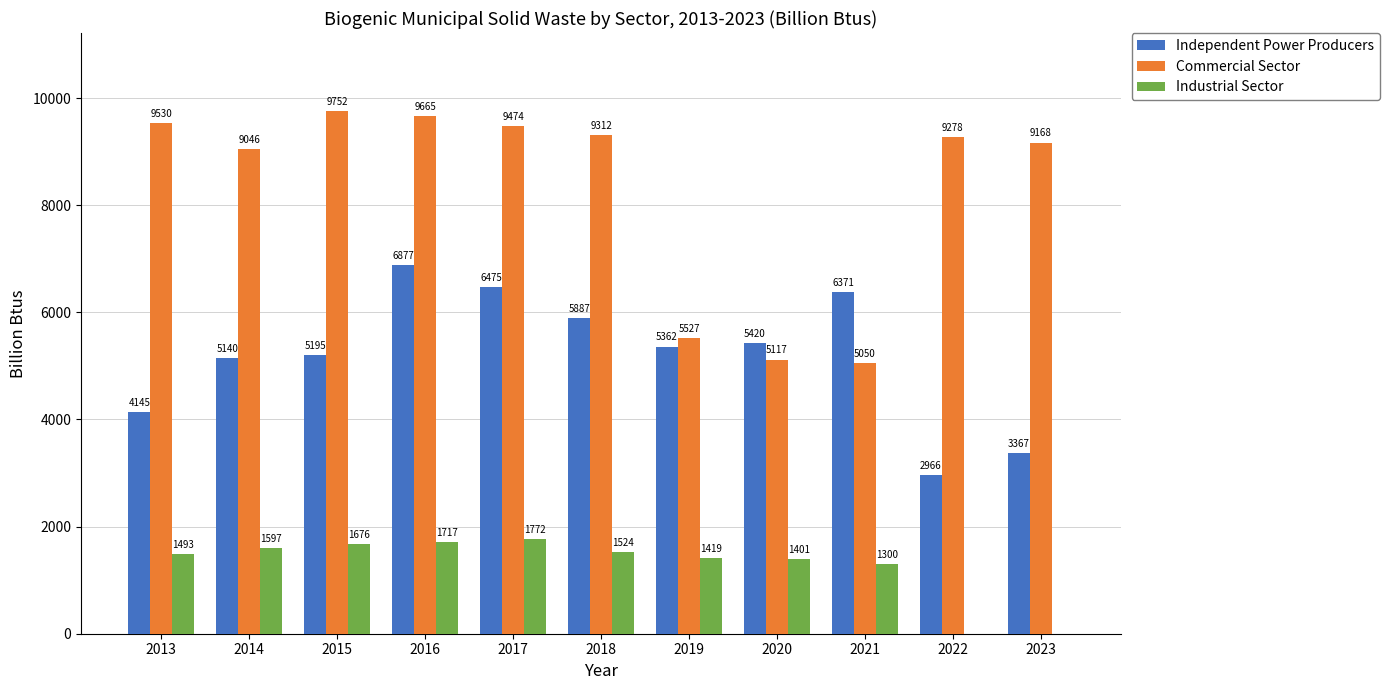

Where does the Commercial Sector series first go above 9278?

2013